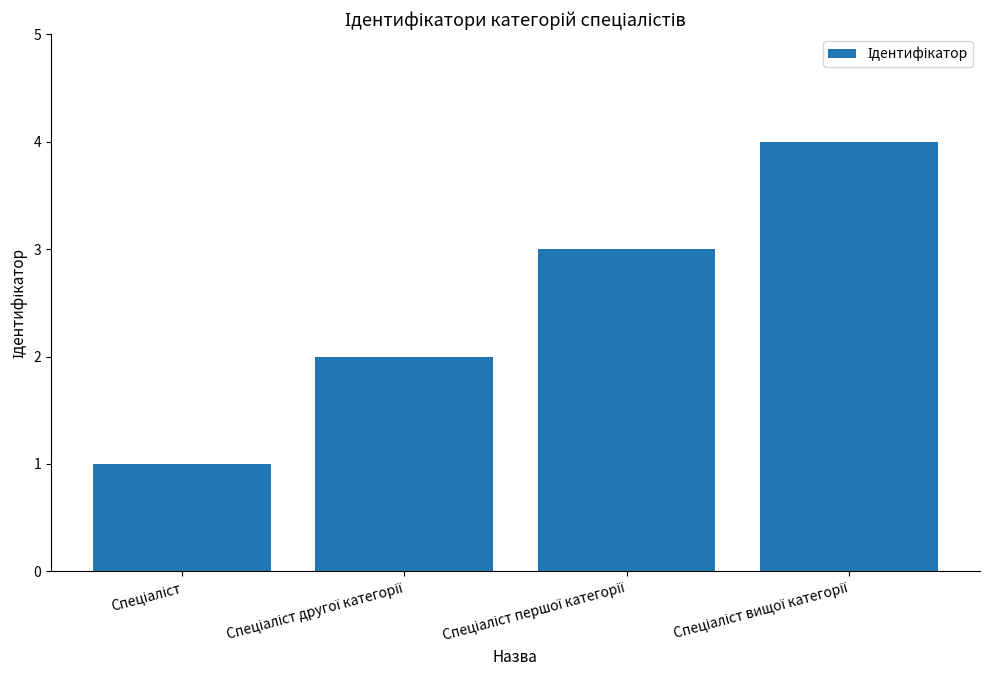

What is the value of the 1st bar from the left?

1